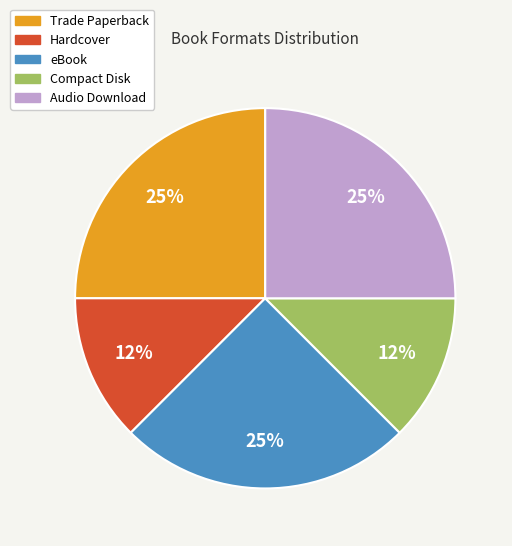

Does Audio Download account for over 50% of the chart?

No